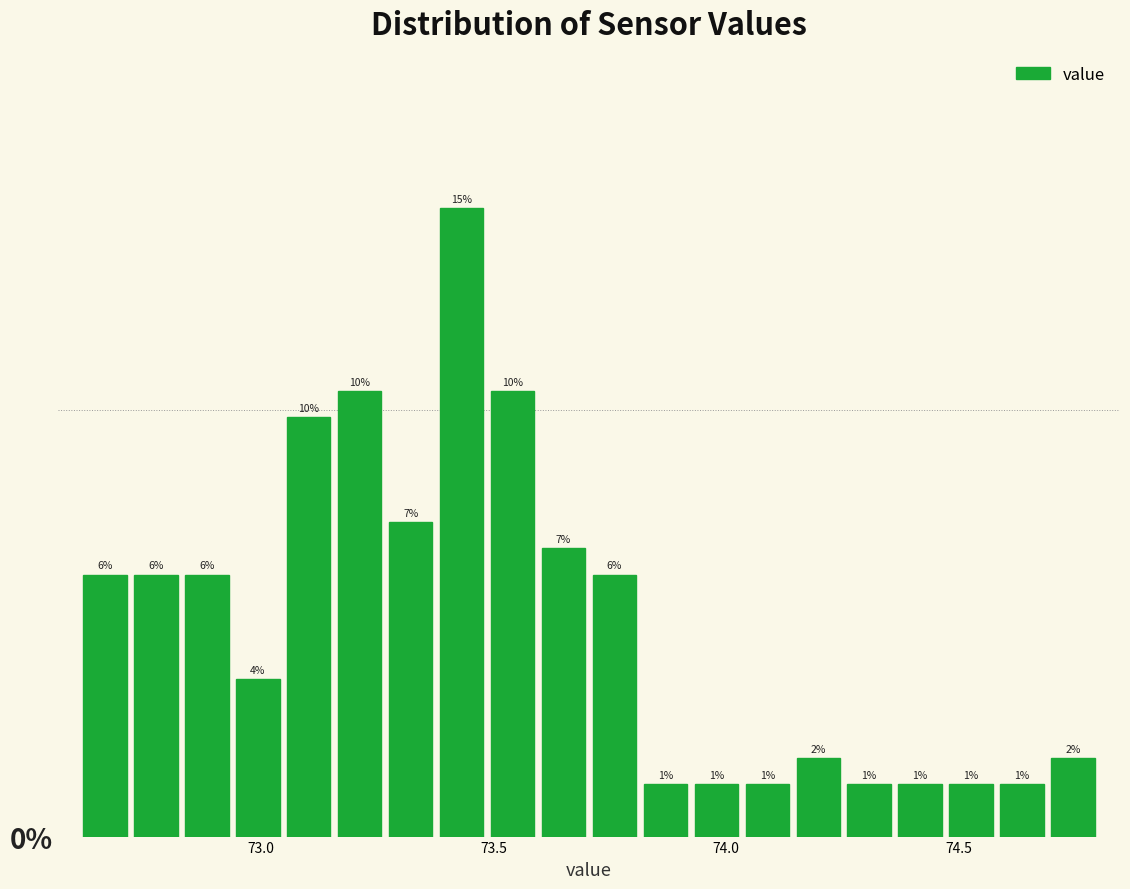

Around what value on the x-axis is the tallest bar? Give the approximate position of its centre, as read against the axis.

73.45